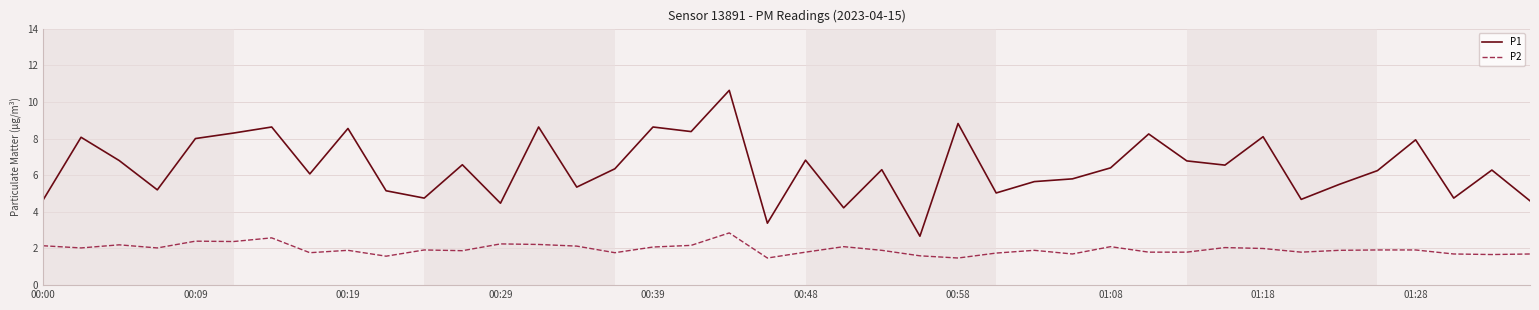

What are all the series names shown in the legend?

P1, P2